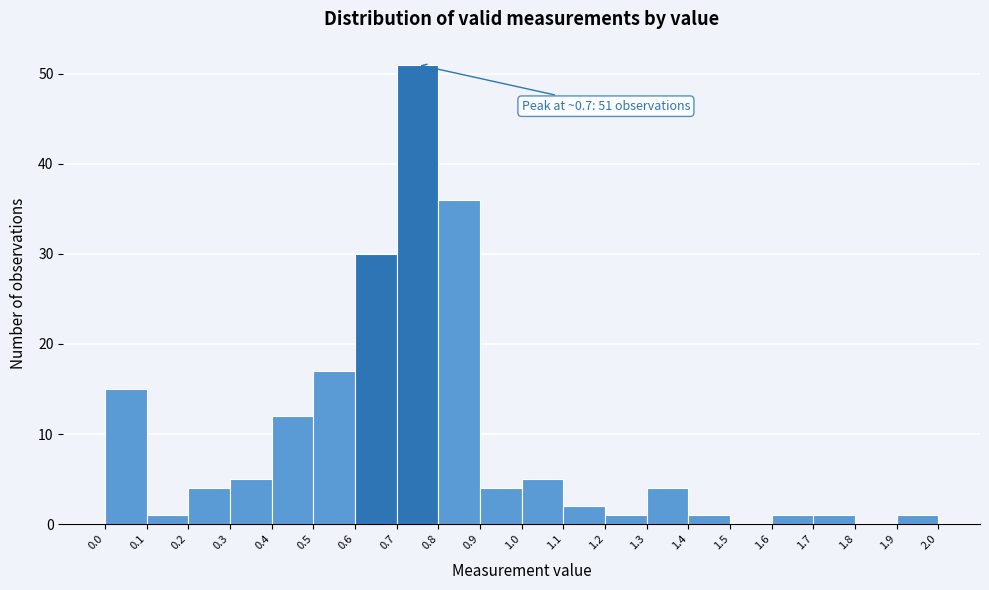

Which range on the x-axis has the tallest bar?

0.7 to 0.8